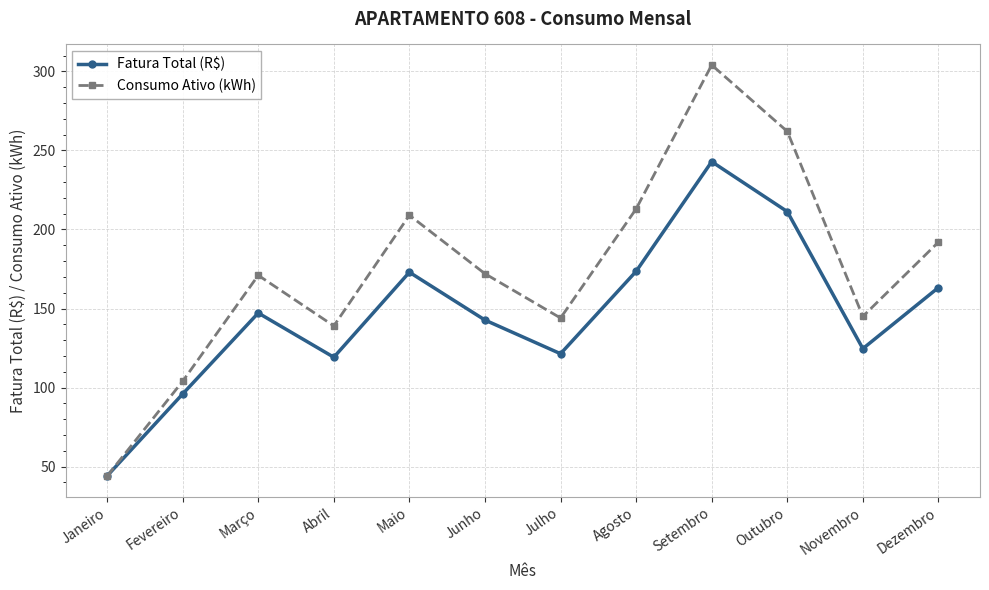

Read the Consumo Ativo (kWh) value at Maio.

209.0